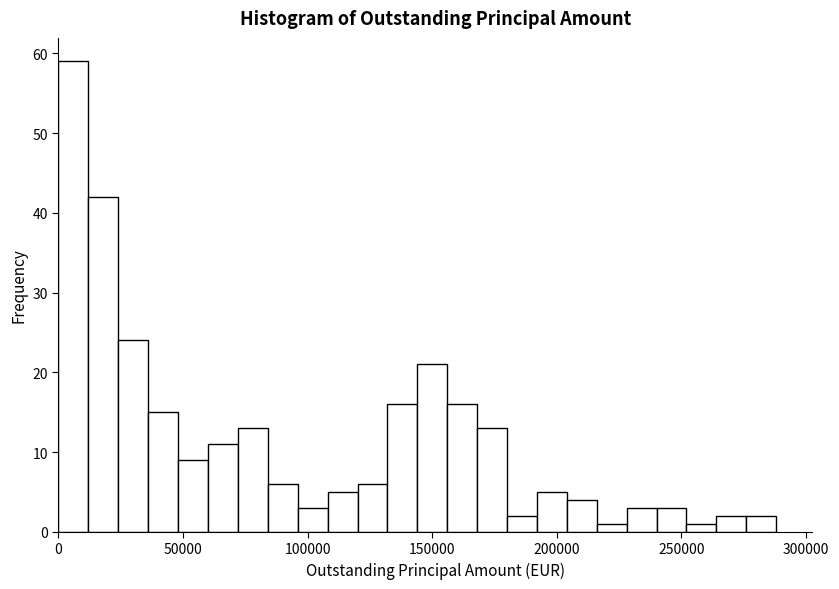

Read against the x-axis, roughly where is the centre of the tallest bar?

5000